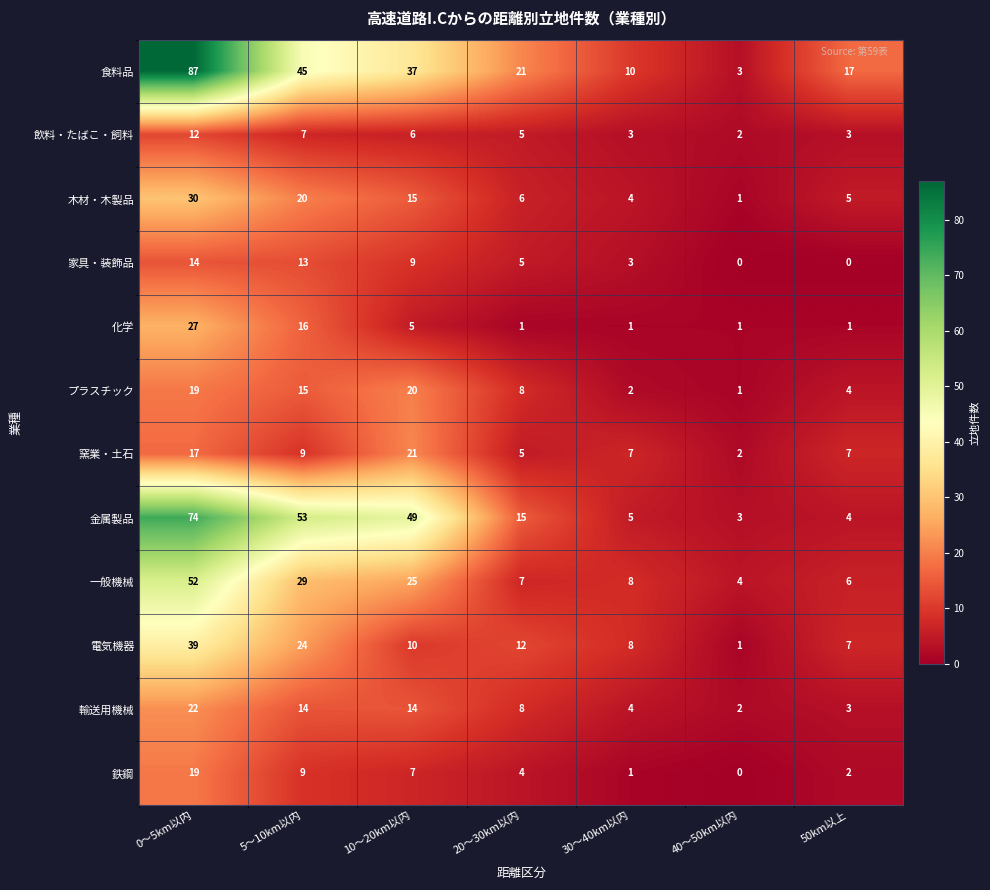

Which series has the widest spread of values?

食料品